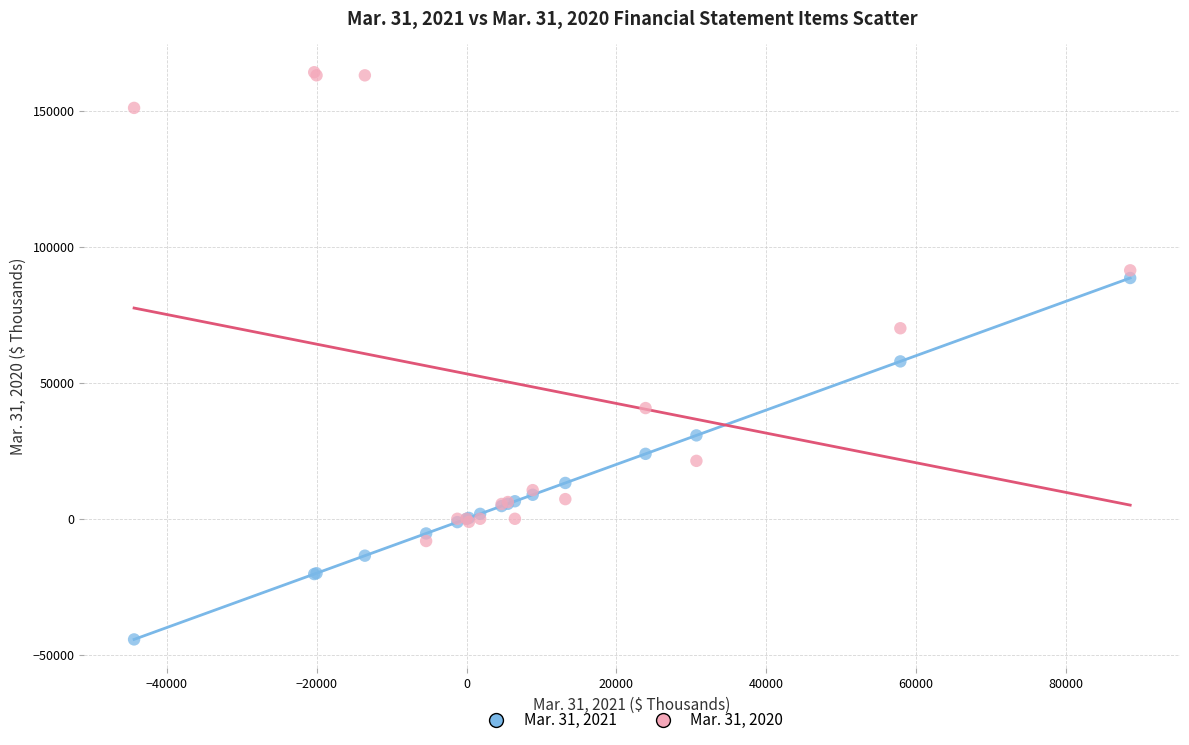

What are all the series names shown in the legend?

Mar. 31, 2021, Mar. 31, 2020